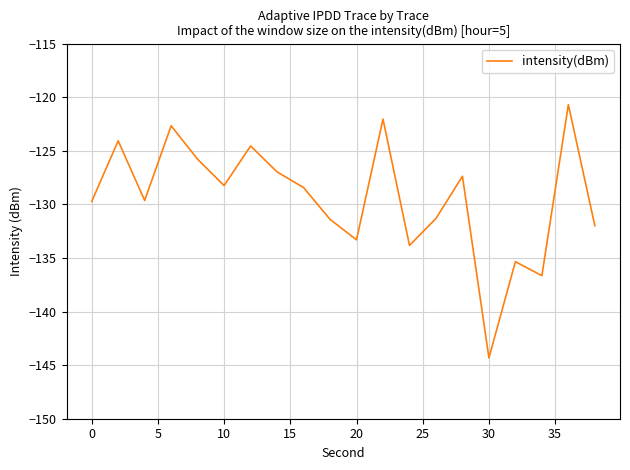

What is the maximum value shown in the chart?

-120.7